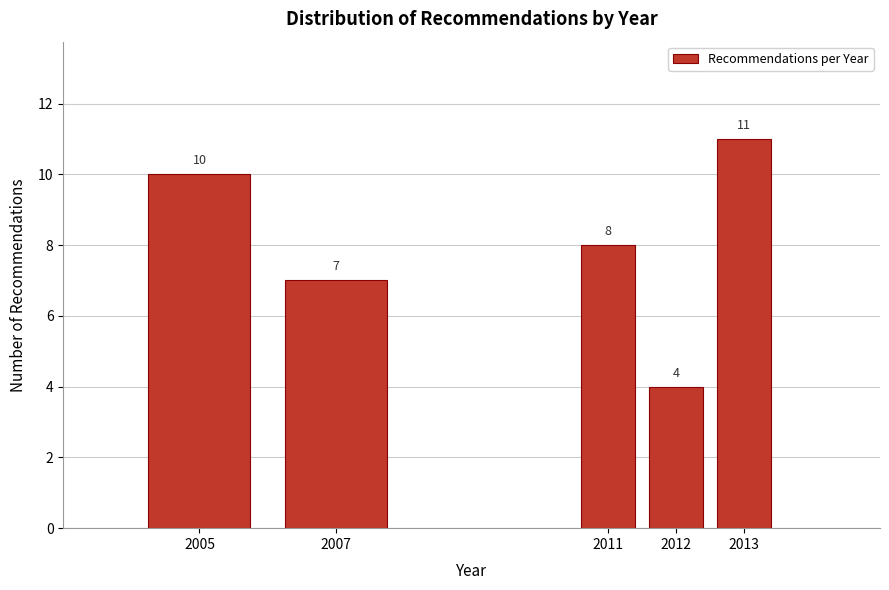

Reading left to right, extract all data points from this chart.

2005=10	2007=7	2011=8	2012=4	2013=11